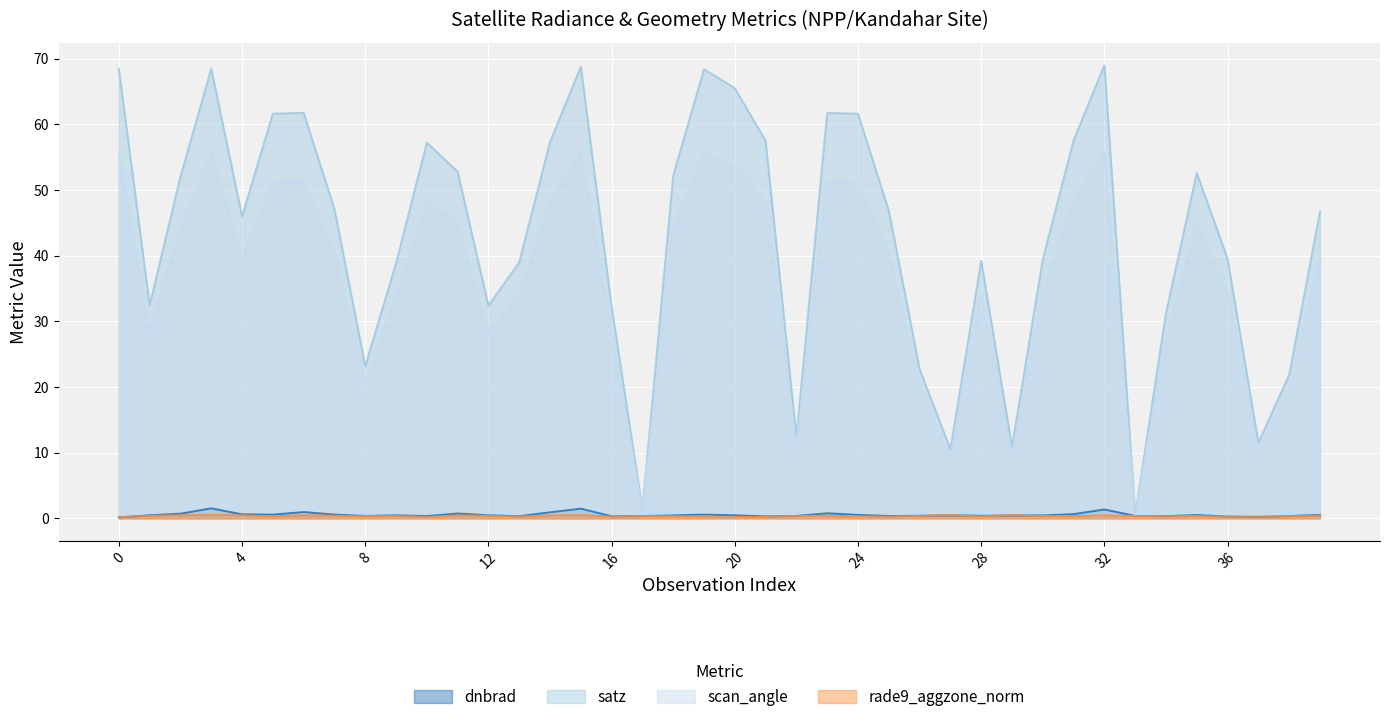

Rank the categories by scan_angle value from highest to lowest.

32, 15, 3, 0, 19, 20, 6, 23, 5, 24, 31, 21, 14, 10, 11, 35, 18, 2, 7, 25, 39, 4, 36, 30, 28, 13, 9, 1, 12, 16, 34, 8, 26, 38, 22, 37, 29, 27, 17, 33